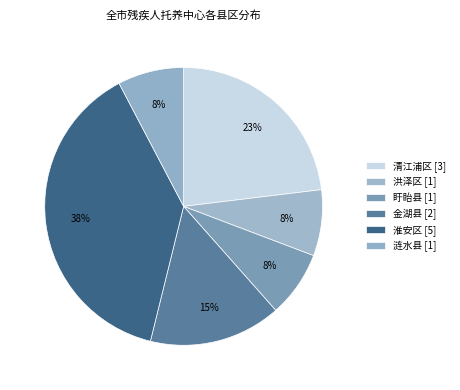

Count the number of slices in the pie.

6